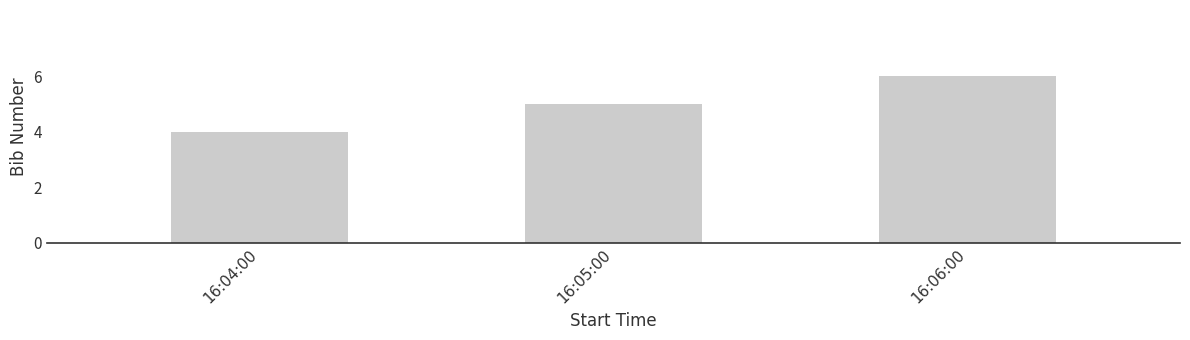

Reading left to right, what are all the values shown in this chart?

16:04:00=4	16:05:00=5	16:06:00=6